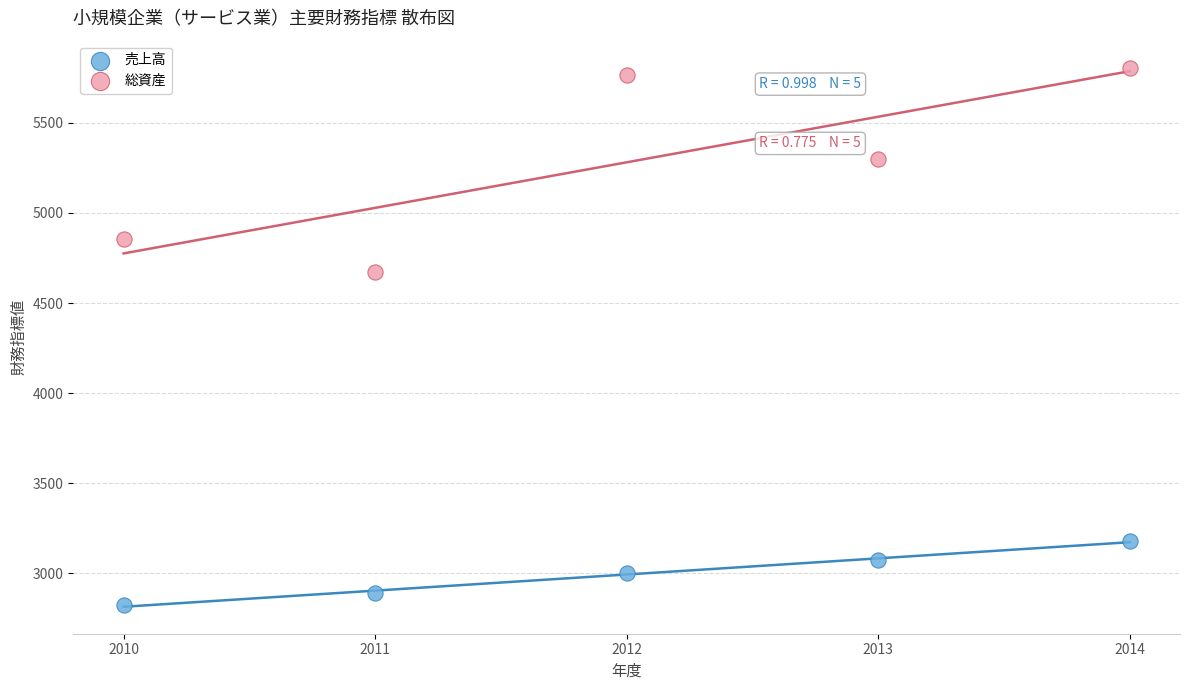

Which series contains the highest Y value?

総資産